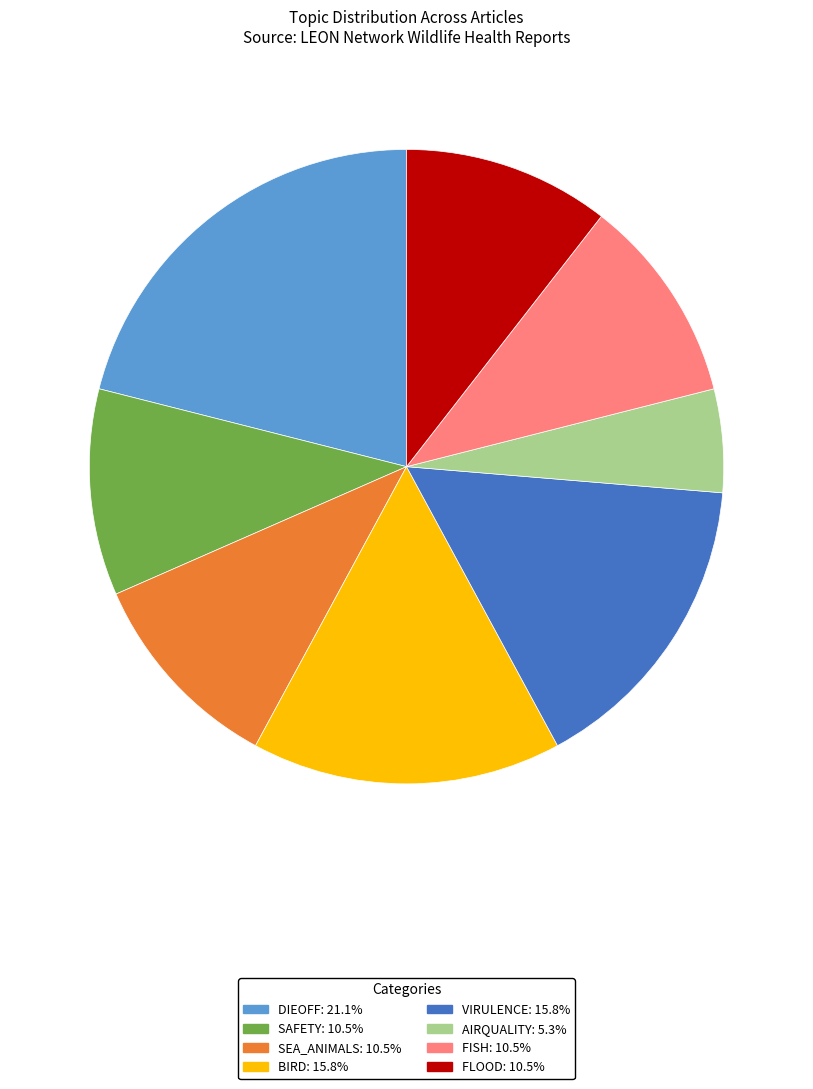

What is the ratio of the value at VIRULENCE: 15.8% to the value at SEA_ANIMALS: 10.5%?

1.5